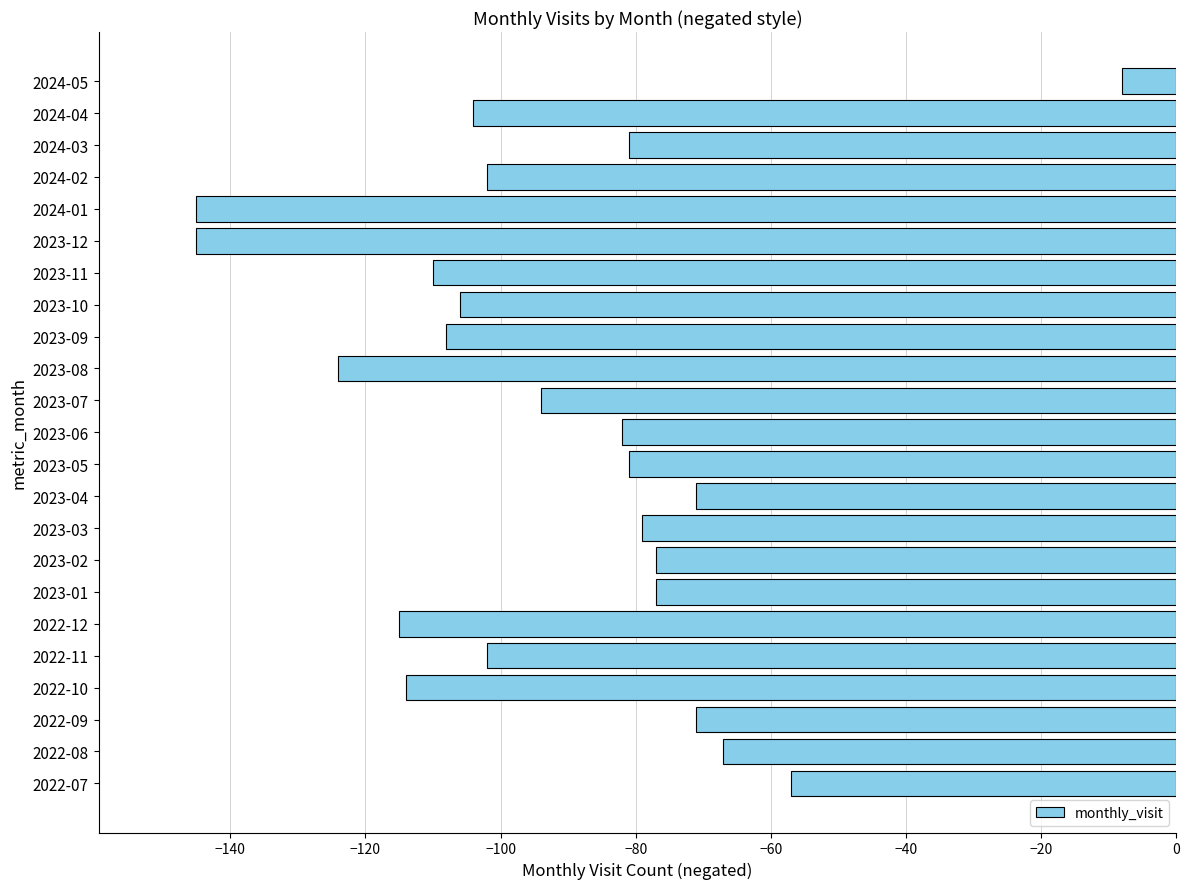

The chart shows a value of -114 at 2022-10. True or false?

True